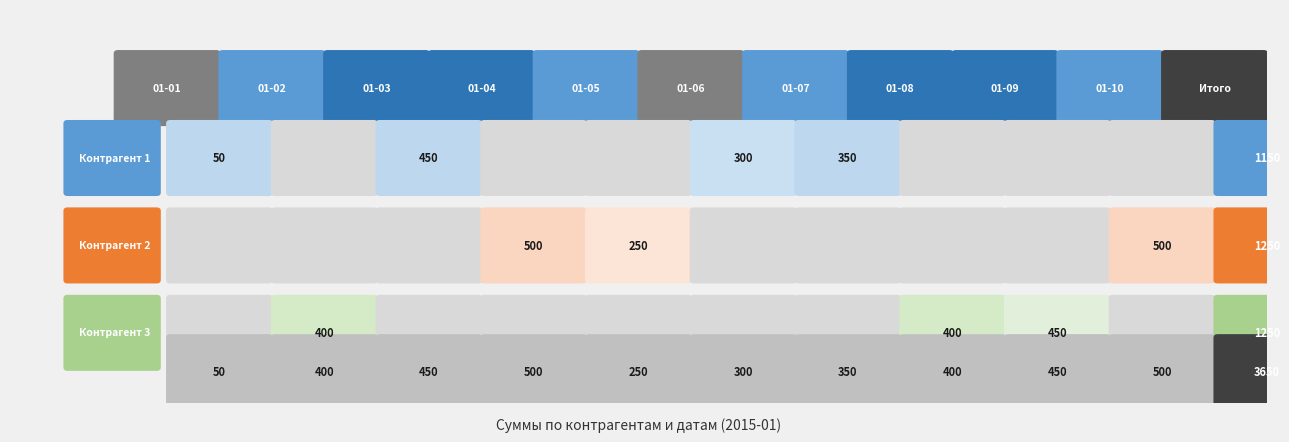

At which category is the sum across all series the highest?

2015-01-04